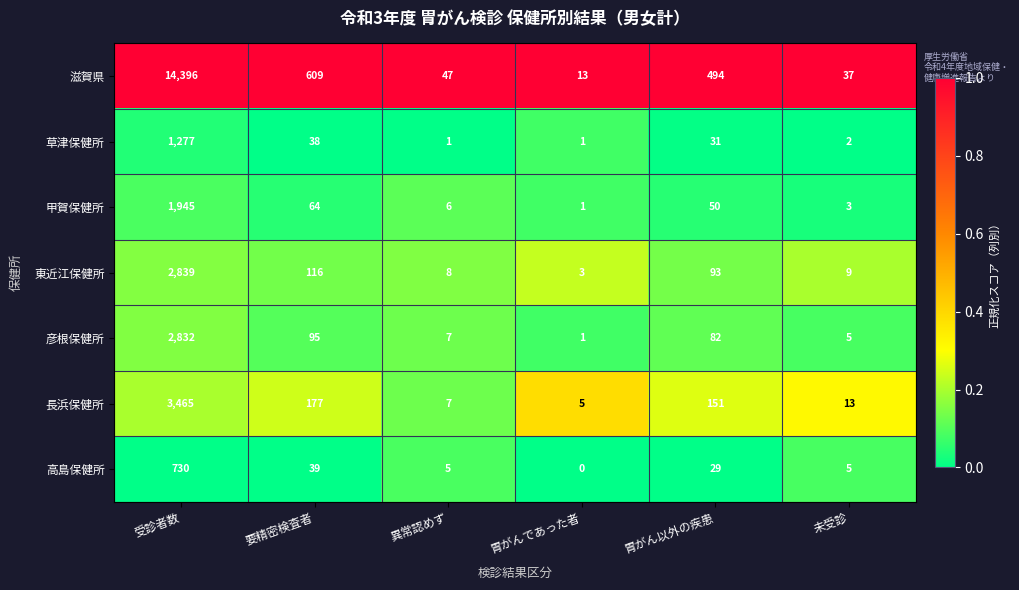

How many series are shown in this chart?

7